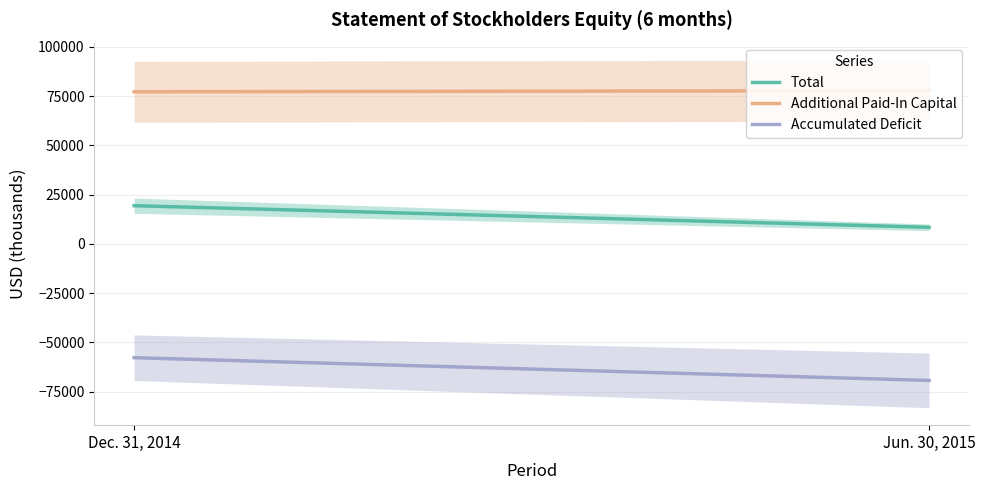

At which label is Total closest to 13847?

Dec. 31, 2014